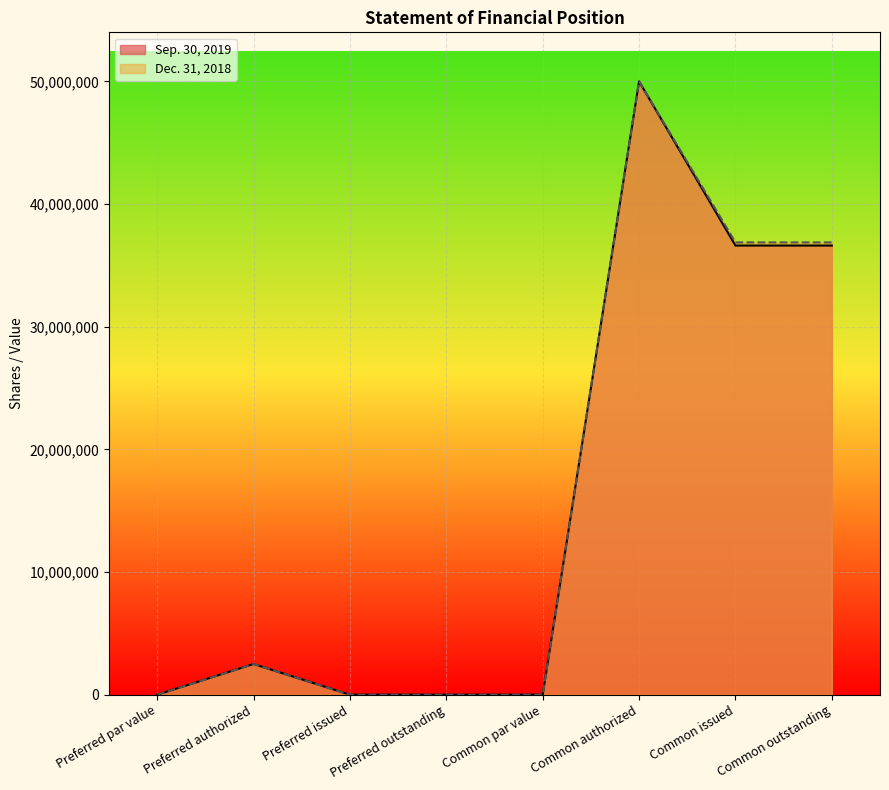

Does the chart display data point markers on the line(s)?

No